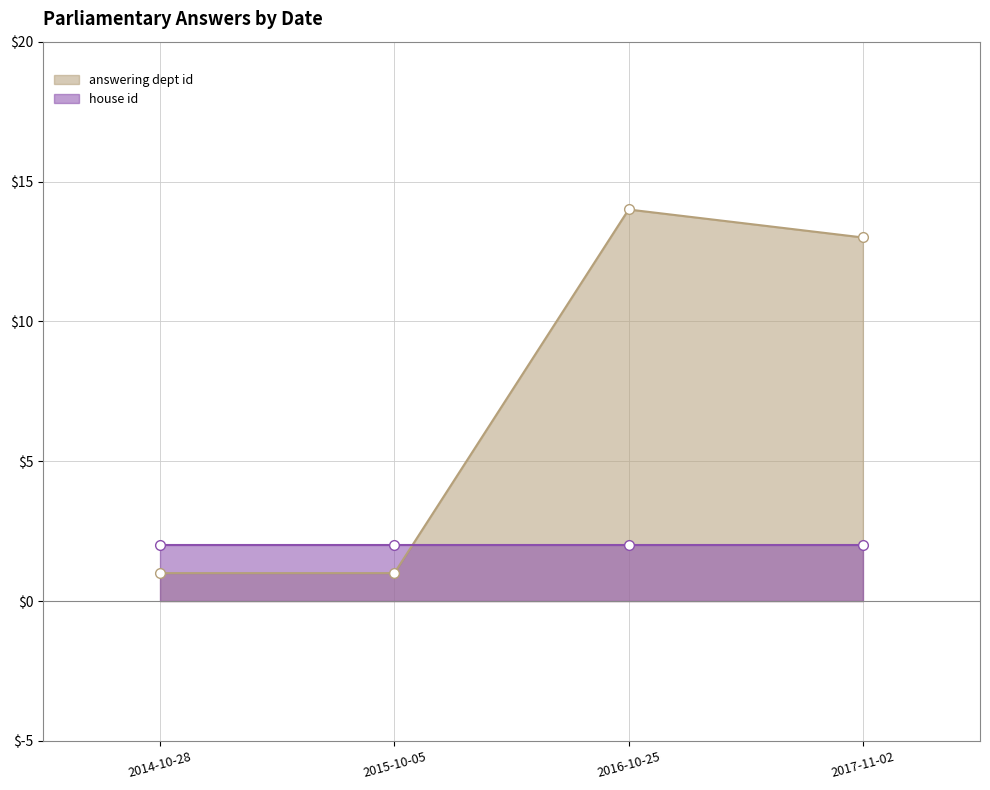

How many data points are less than 13?

2